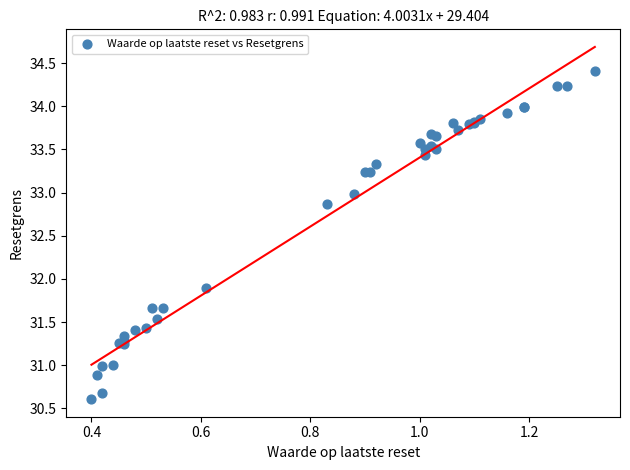

What Y value in the scatter plot is closest to 32?

31.9